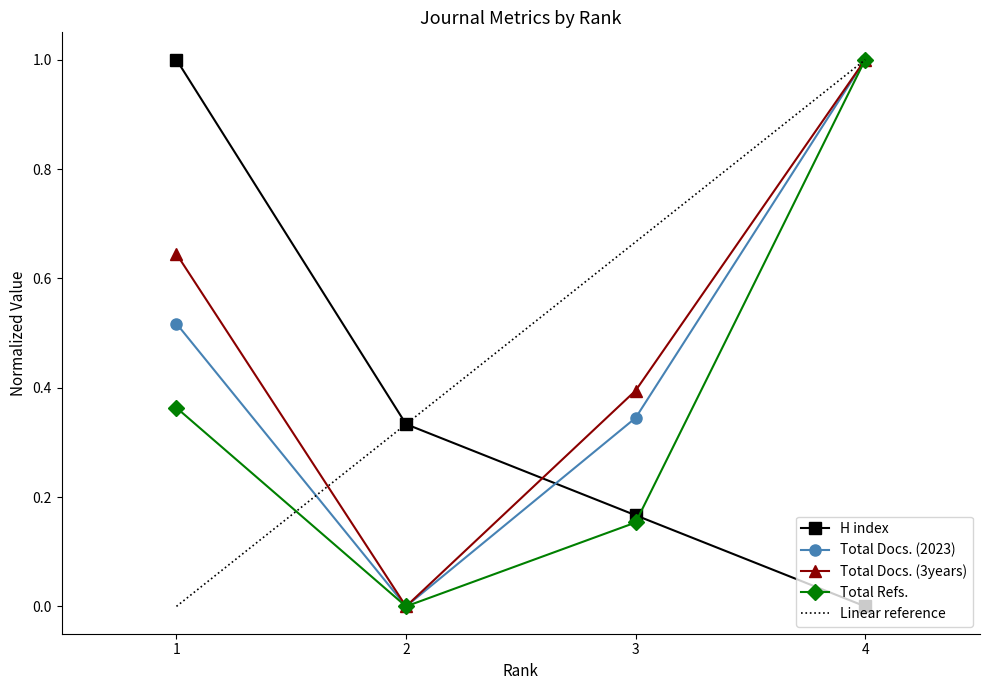

How many values in the Total Docs. (3years) series exceed 0?

3